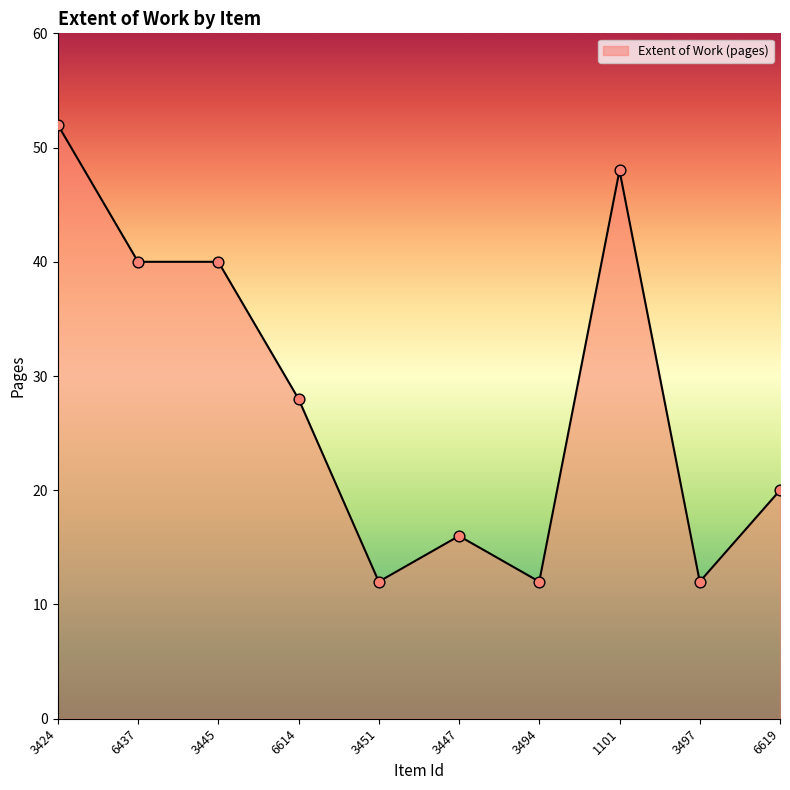

Between 1101 and 3497, which is larger?

1101